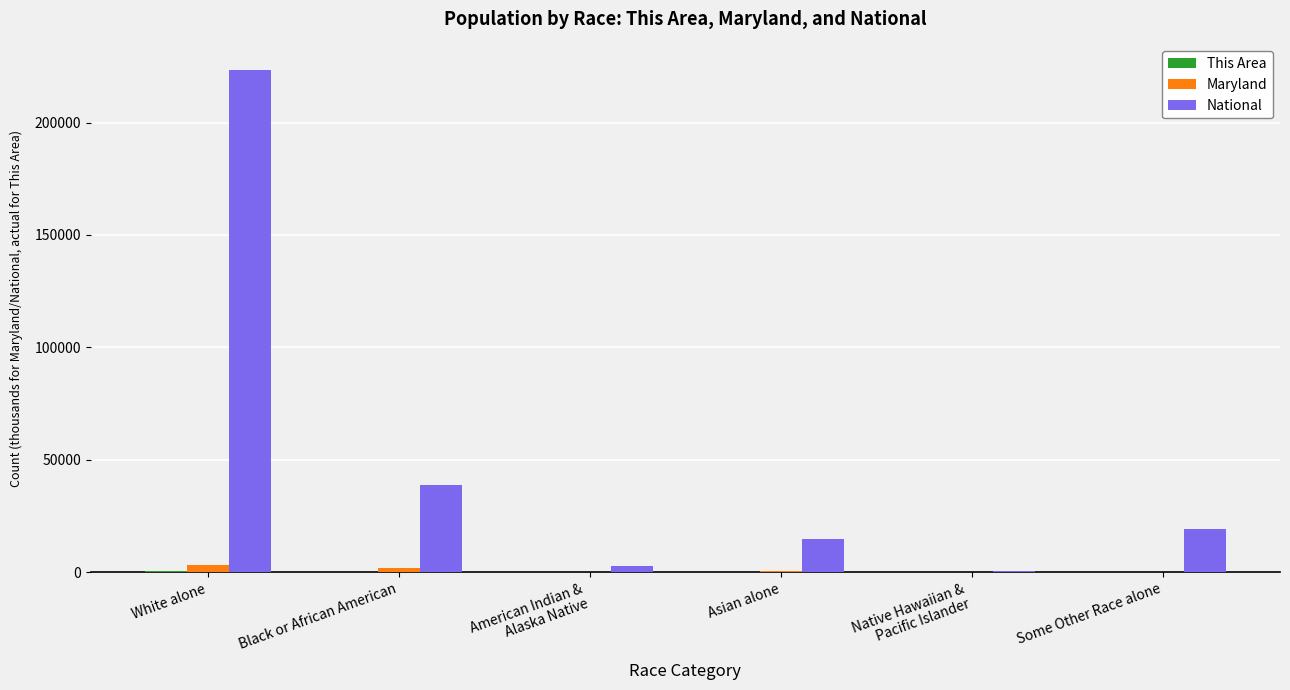

What is the sum of all National values?

299735